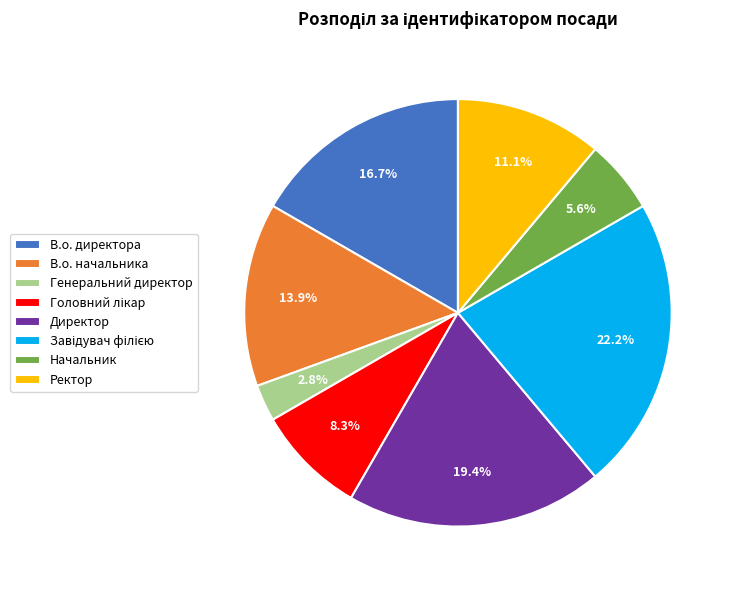

Which slice is the smallest?

Генеральний директор